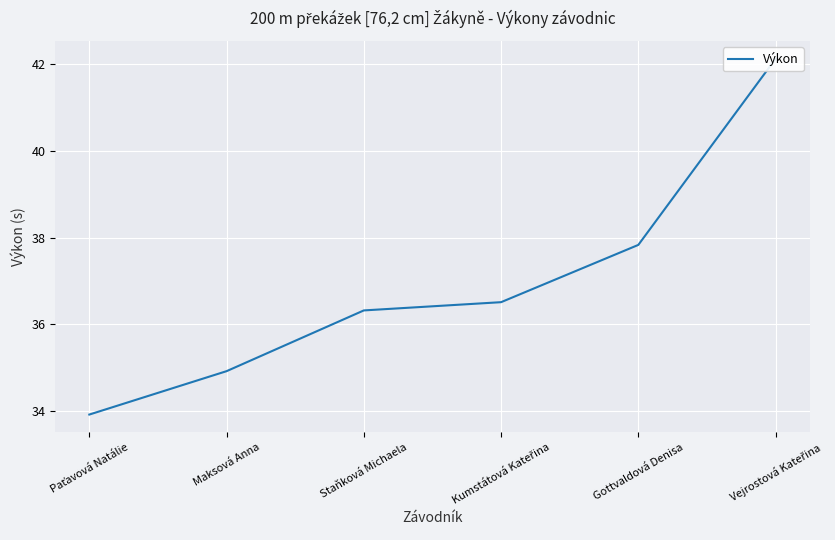

What is the sum of the values at Gottvaldová Denisa and Maksová Anna?

72.8